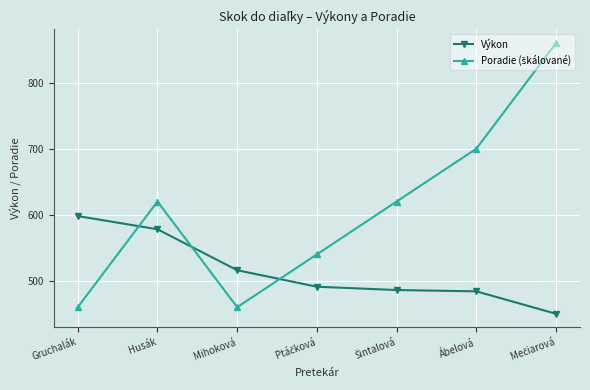

What is the minimum value shown in the chart?

450